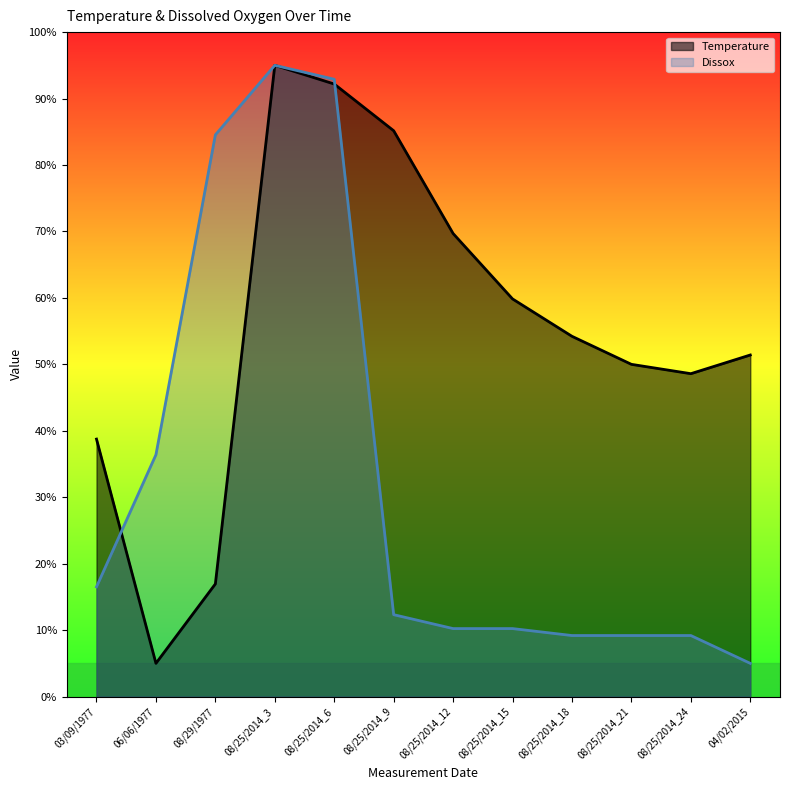

Which has a higher value, 08/25/2014_24 or 08/25/2014_12?

08/25/2014_12